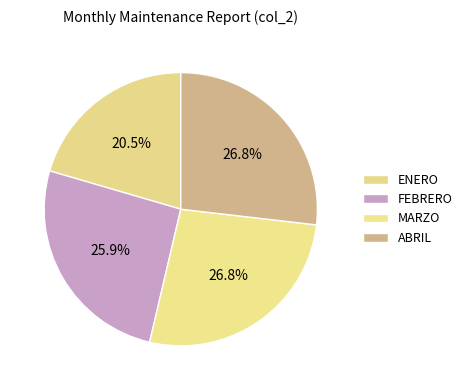

To the nearest percent, what percentage of the pie is ABRIL?

27%